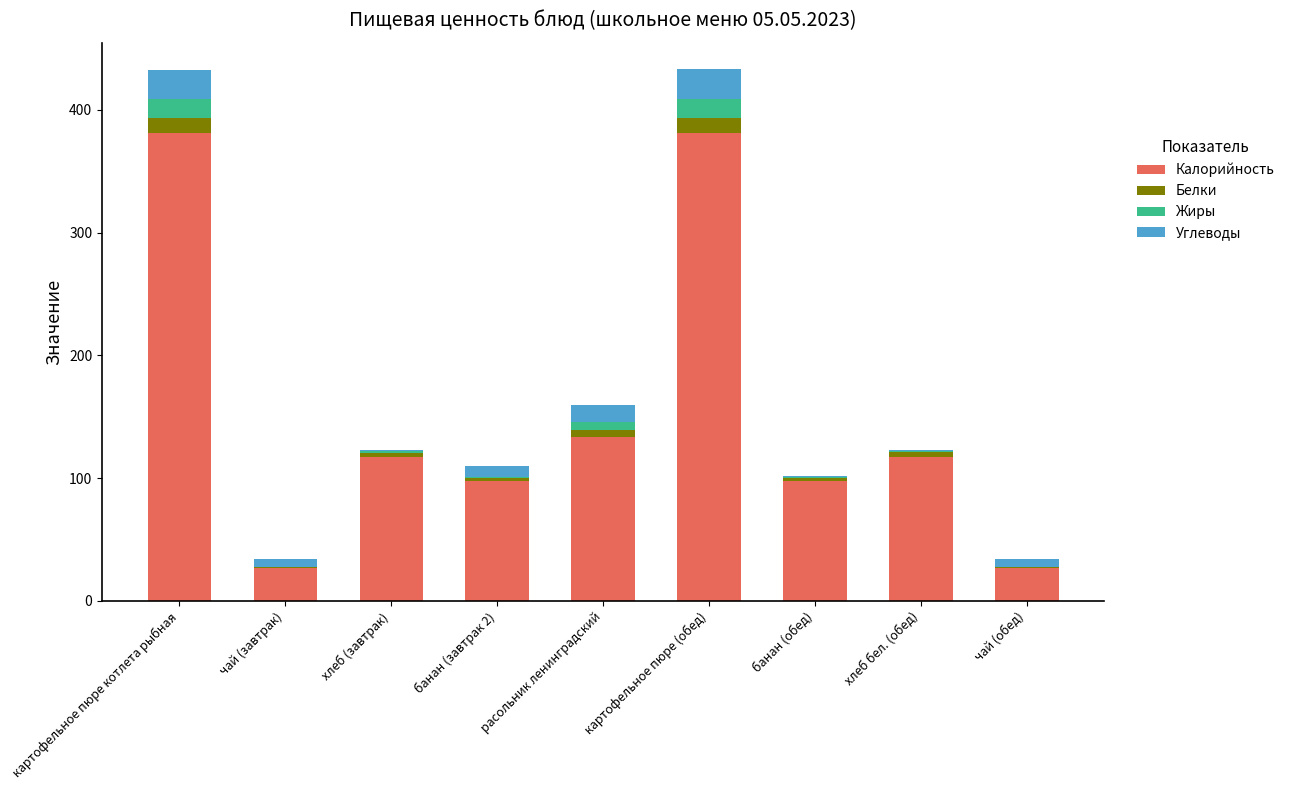

How many data points does each series have?

9